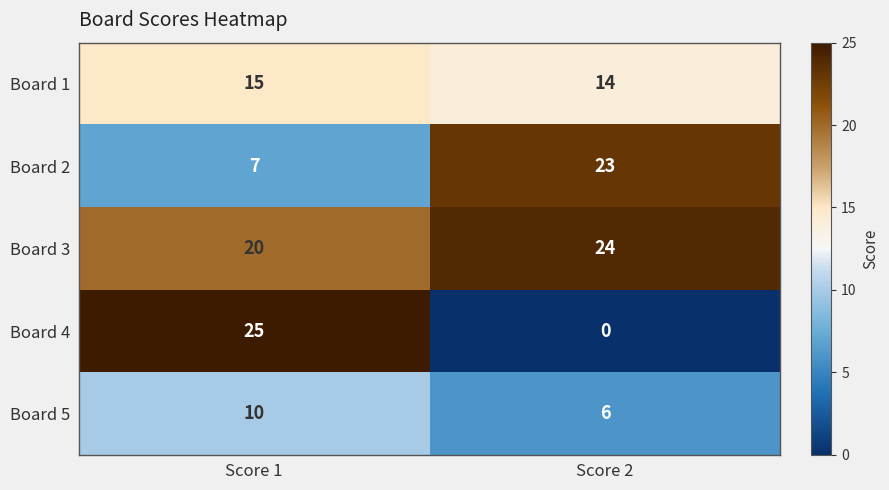

What is the difference between the highest and lowest values at Score 1?

18